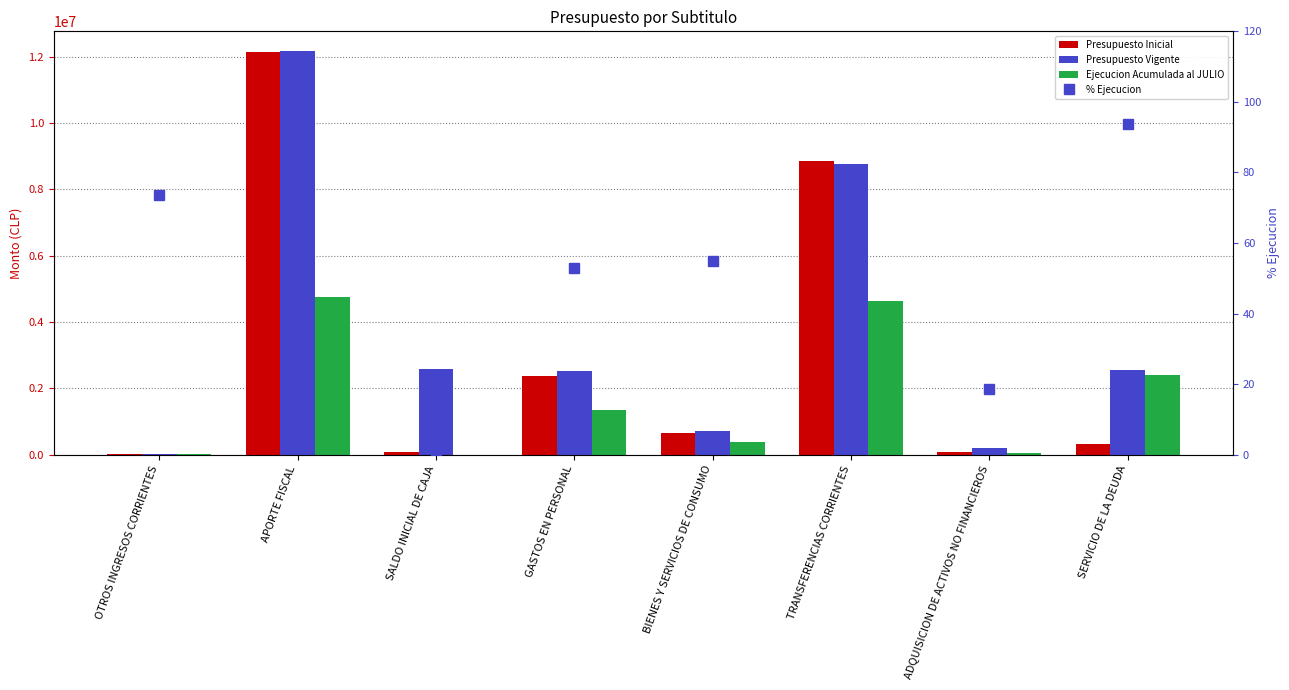

Reading right to left, what are all the values shown in this chart?

Presupuesto Inicial: SERVICIO DE LA DEUDA=319623.0	ADQUISICION DE ACTIVOS NO FINANCIEROS=67468.0	TRANSFERENCIAS CORRIENTES=8840744.0	BIENES Y SERVICIOS DE CONSUMO=655277.0	GASTOS EN PERSONAL=2360323.0	SALDO INICIAL DE CAJA=82834.0	APORTE FISCAL=12128744.0	OTROS INGRESOS CORRIENTES=31857.0
Presupuesto Vigente: SERVICIO DE LA DEUDA=2564592.0	ADQUISICION DE ACTIVOS NO FINANCIEROS=202968.0	TRANSFERENCIAS CORRIENTES=8768744.0	BIENES Y SERVICIOS DE CONSUMO=700277.0	GASTOS EN PERSONAL=2524530.0	SALDO INICIAL DE CAJA=2570666.0	APORTE FISCAL=12158588.0	OTROS INGRESOS CORRIENTES=31857.0
Ejecucion Acumulada al JULIO: SERVICIO DE LA DEUDA=2400934.0	ADQUISICION DE ACTIVOS NO FINANCIEROS=37481.0	TRANSFERENCIAS CORRIENTES=4633928.0	BIENES Y SERVICIOS DE CONSUMO=384264.0	GASTOS EN PERSONAL=1333719.0	SALDO INICIAL DE CAJA=0.0	APORTE FISCAL=4748887.0	OTROS INGRESOS CORRIENTES=23491.0
% Ejecucion: SERVICIO DE LA DEUDA=93.6	ADQUISICION DE ACTIVOS NO FINANCIEROS=18.5	TRANSFERENCIAS CORRIENTES=52.8	BIENES Y SERVICIOS DE CONSUMO=54.9	GASTOS EN PERSONAL=52.8	SALDO INICIAL DE CAJA=0.0	APORTE FISCAL=39.1	OTROS INGRESOS CORRIENTES=73.7